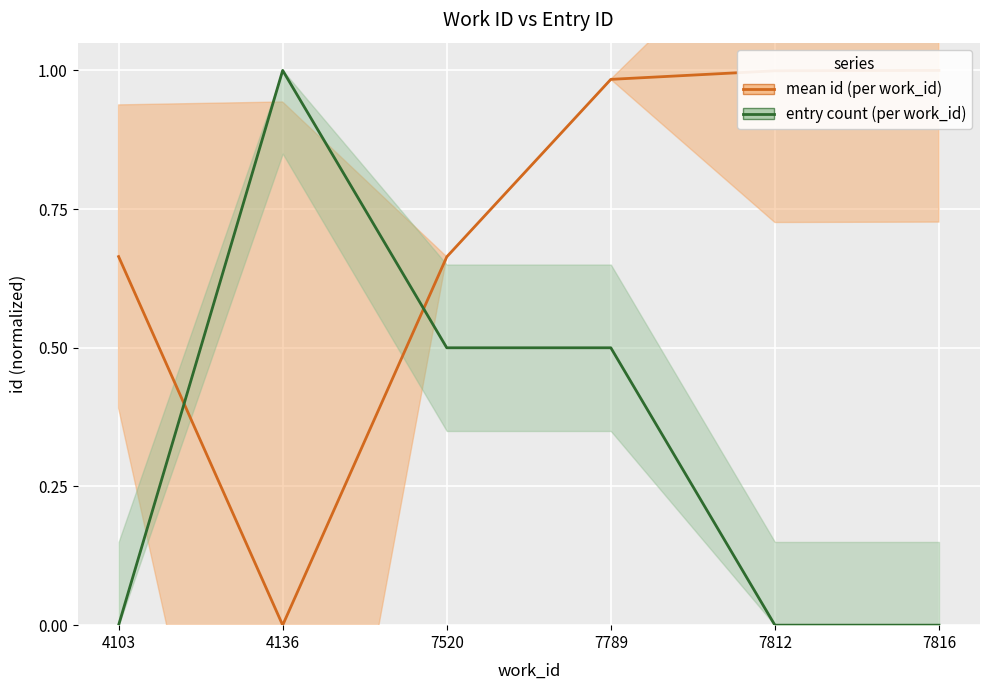

What is the difference between the entry count (per work_id) values at 7816 and 7789?

0.5